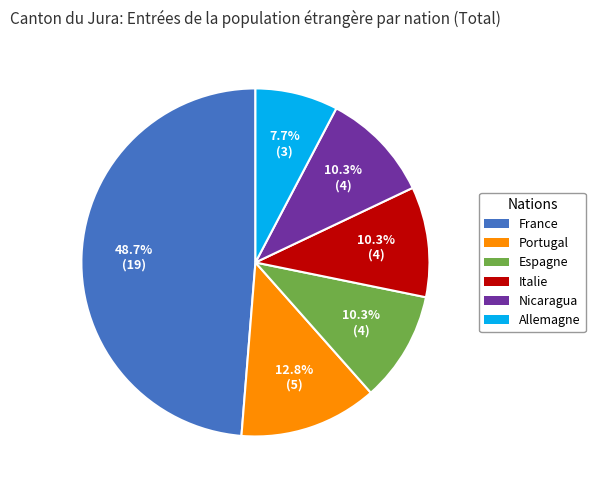

Is there any slice that represents more than half of the pie?

No